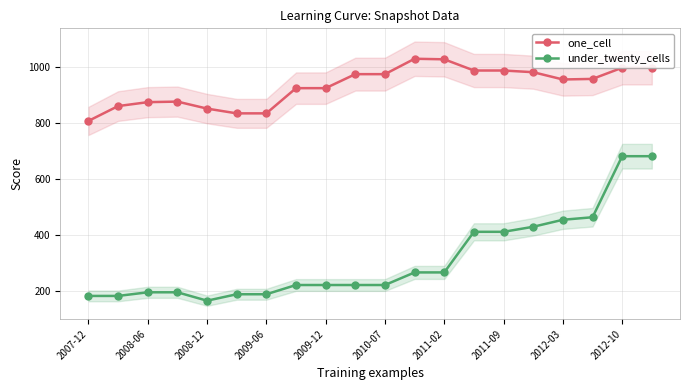

Reading left to right, extract all data points from this chart.

one_cell: 807	860	874	876	851	834	834	924	924	974	974	1029	1027	987	987	981	955	957	997	997
under_twenty_cells: 182	182	195	195	165	188	188	221	221	221	221	266	266	411	411	429	454	463	681	681